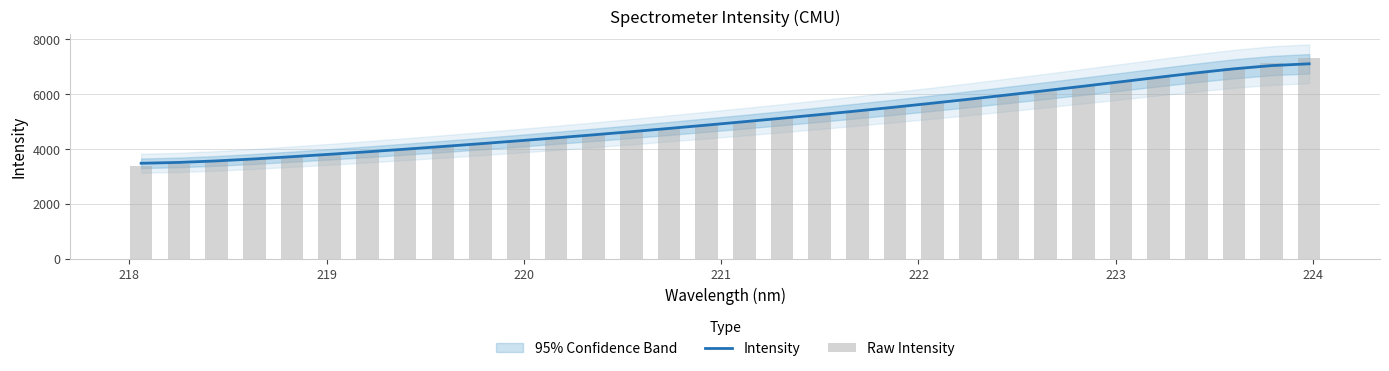

What is the maximum value for Intensity?

7111.9